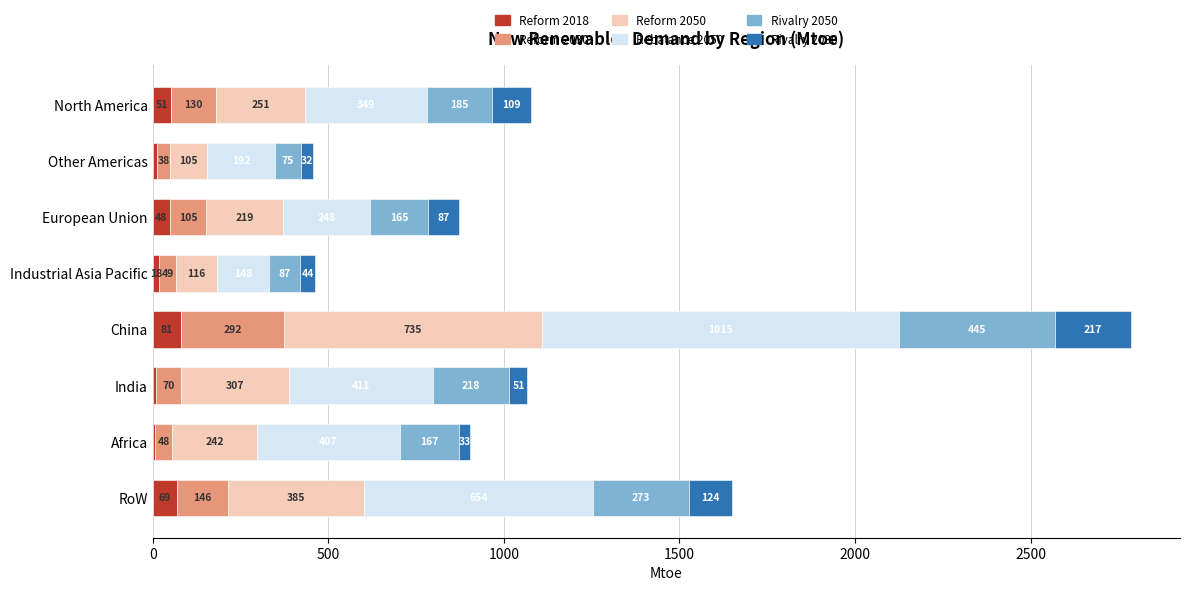

What are all the series names shown in the legend?

Reform 2018, Reform 2030, Reform 2050, Rebalance 2050, Rivalry 2050, Rivalry 2030